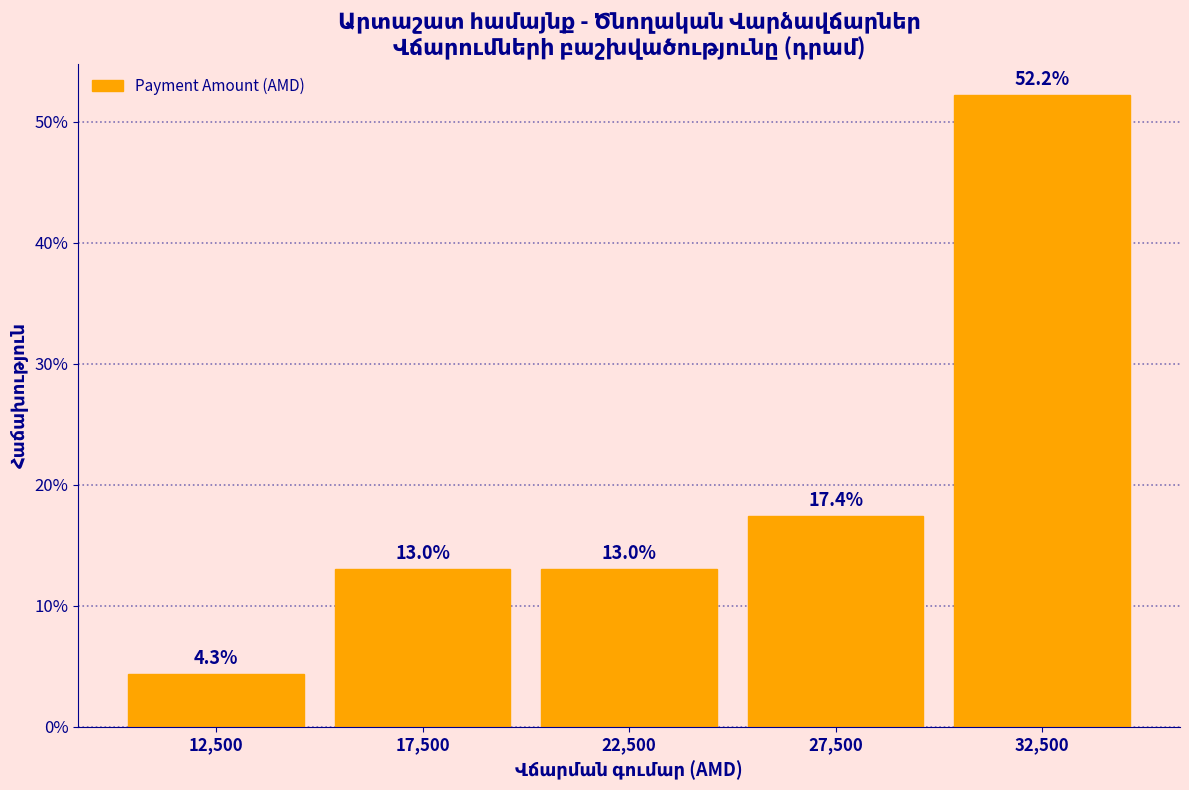

Reading left to right, transcribe this chart: for each bar, give the range it covers on the x-axis and its height.

10000 to 15000: 4.3
15000 to 20000: 13.0
20000 to 25000: 13.0
25000 to 30000: 17.4
30000 to 35000: 52.2